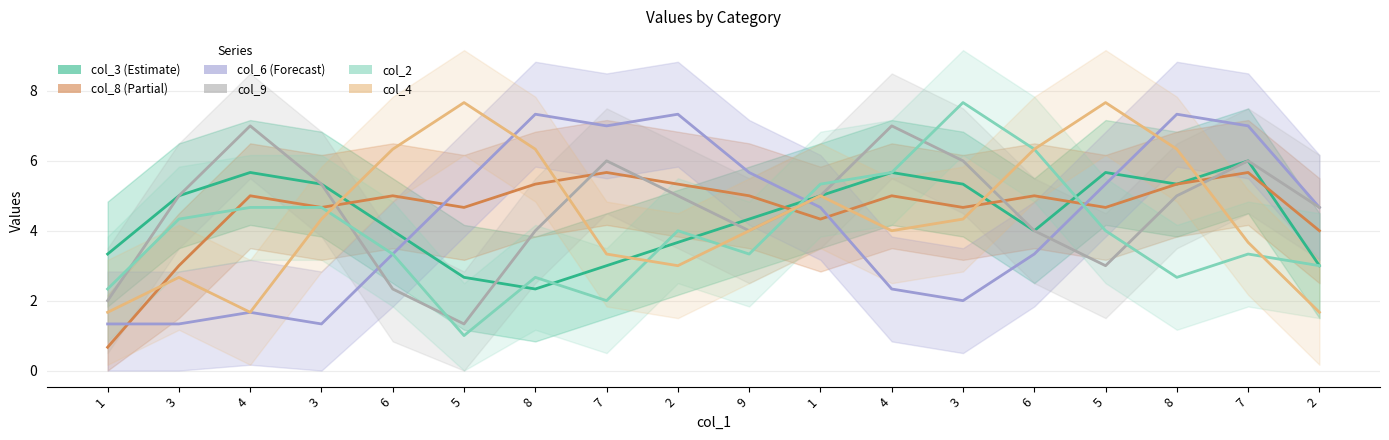

What is the difference between the col_3_line values at 2 and 8?

1.7